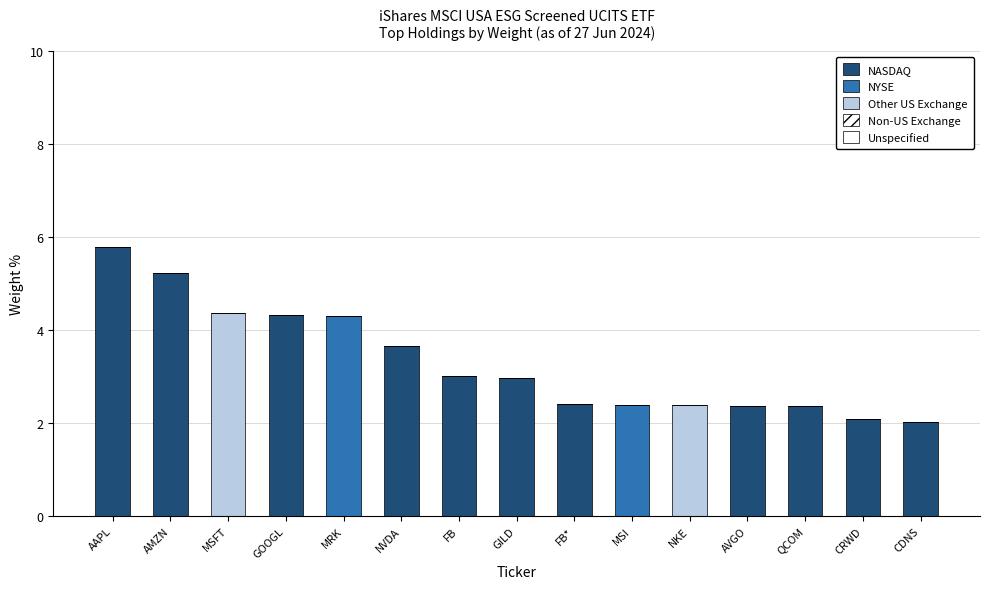

How many data points does each series have?

15